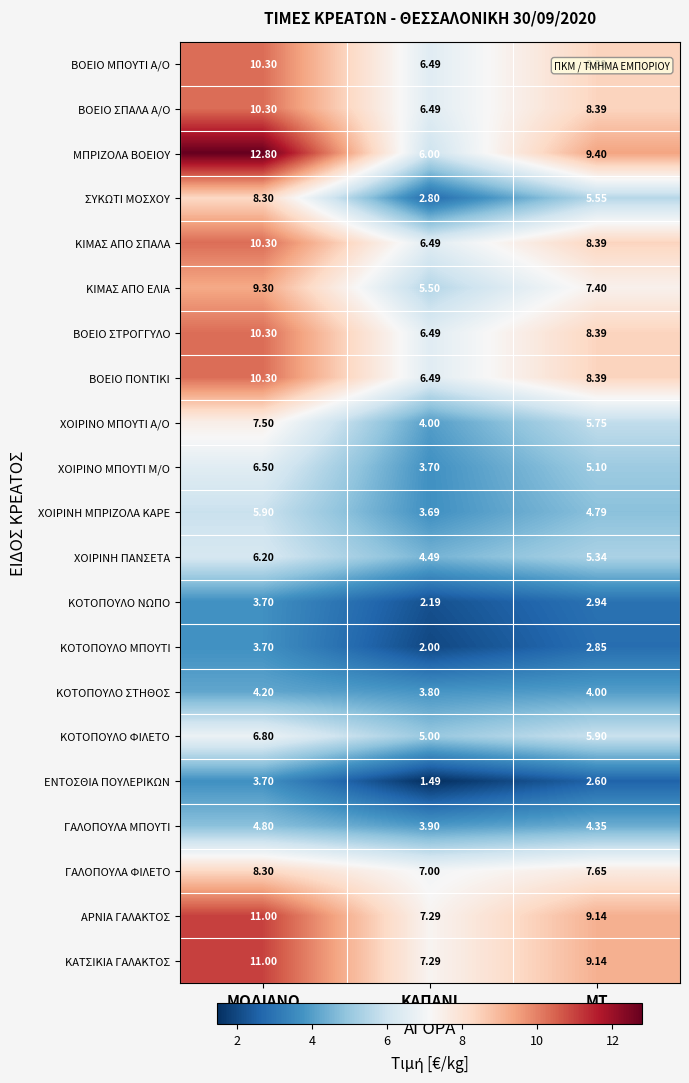

Which series has the widest spread of values?

ΜΠΡΙΖΟΛΑ ΒΟΕΙΟΥ